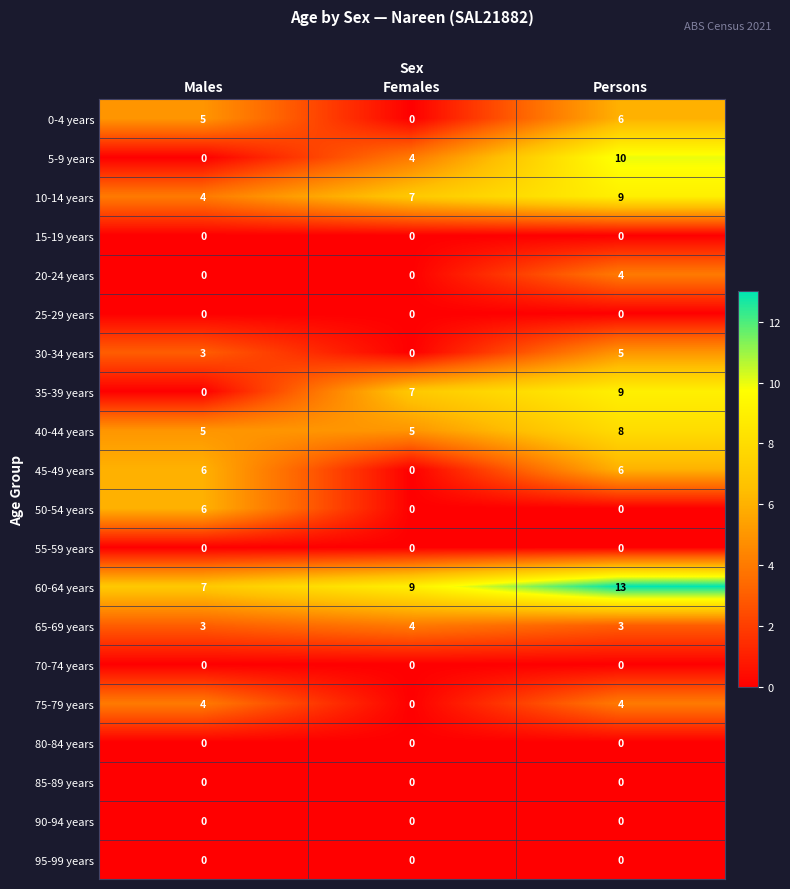

Count the number of data series in this chart.

20